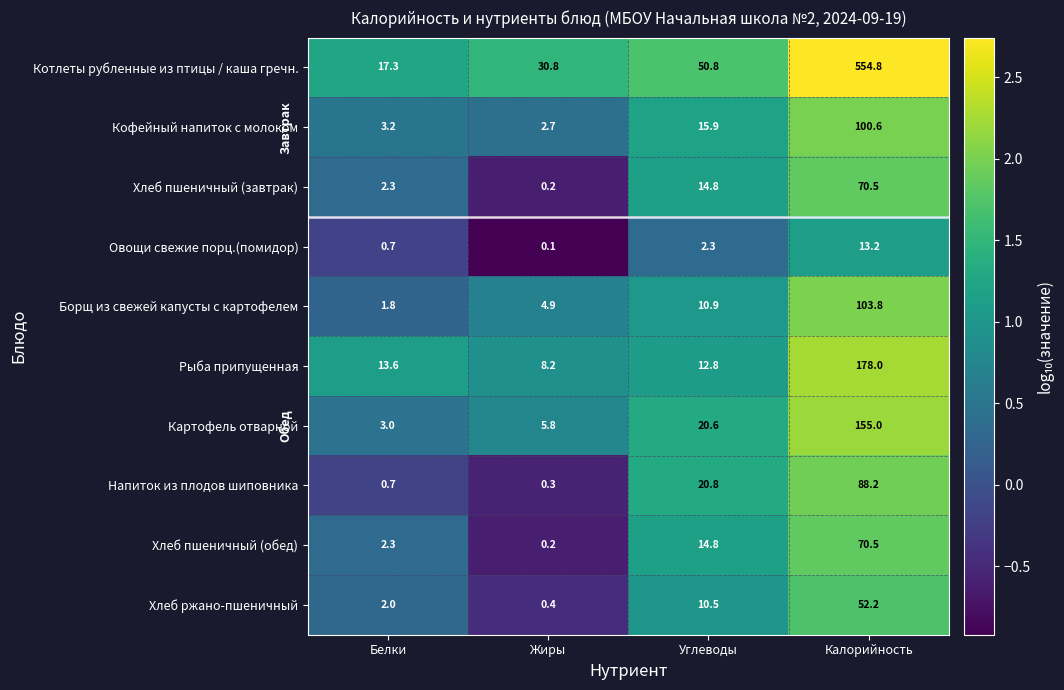

Which series has the largest total across all categories?

Котлеты рубленные из птицы / каша гречн.